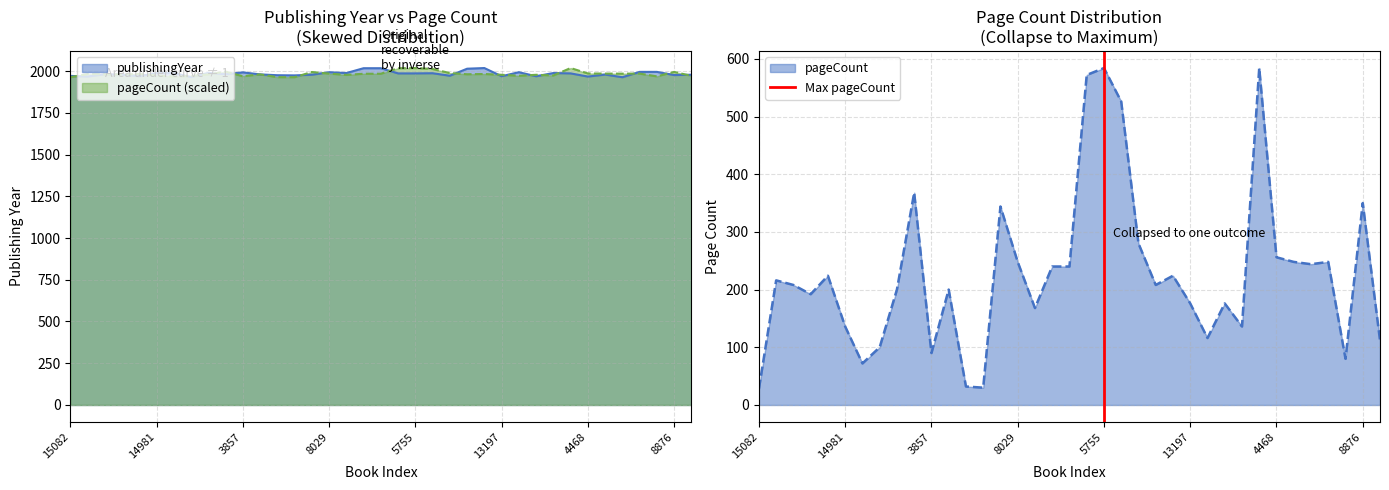

Is it true that pageCount equals 429 at 8029?

False